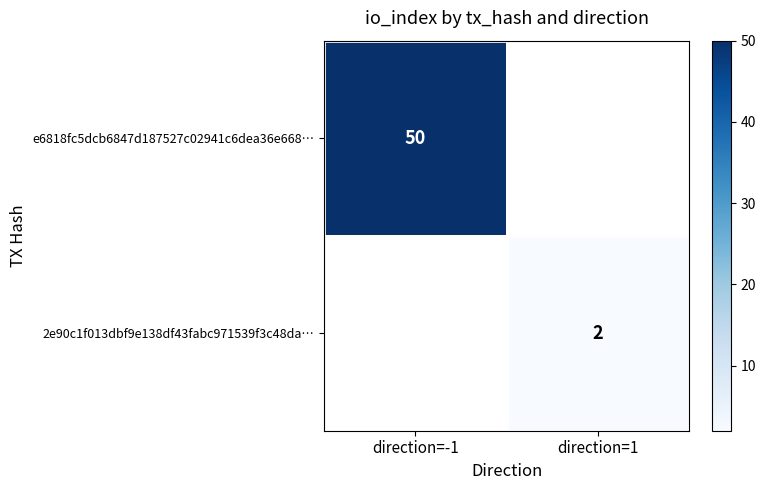

Is it true that 2e90c1f013dbf9e138df43fabc971539f3c48da… equals 0.4 at direction=1?

False